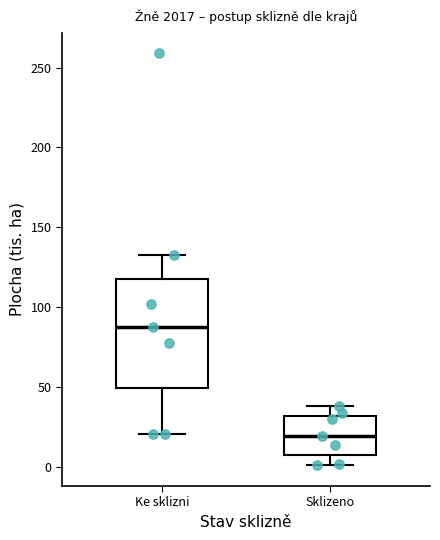

Where does the median line of the box for Sklizeno sit on the y-axis? The values are not printed on the chart, so give them approximately, as read against the axis.

20